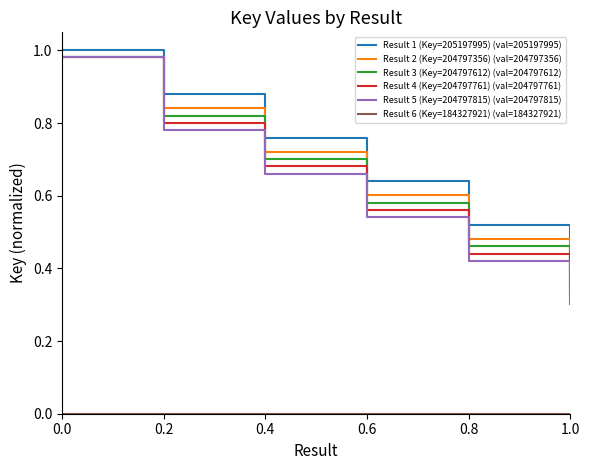

What is the label of the 8th point from the right?

0.4